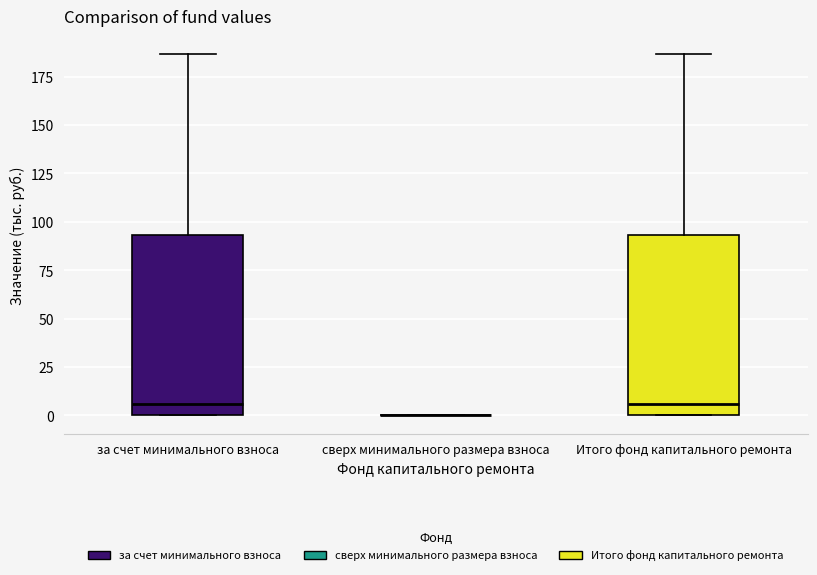

Reading left to right, transcribe this box plot: for each box, give where its median line is, the range the box spans, and where its two whiskers end, as read against the y-axis. The values are not printed on the chart, so give them approximately, as read against the axis.

за счет минимального взноса: median 5, box 0 to 95, whiskers 0 to 185
сверх минимального размера взноса: box collapsed to a line at 0, whiskers 0 to 0
Итого фонд капитального ремонта: median 5, box 0 to 95, whiskers 0 to 185